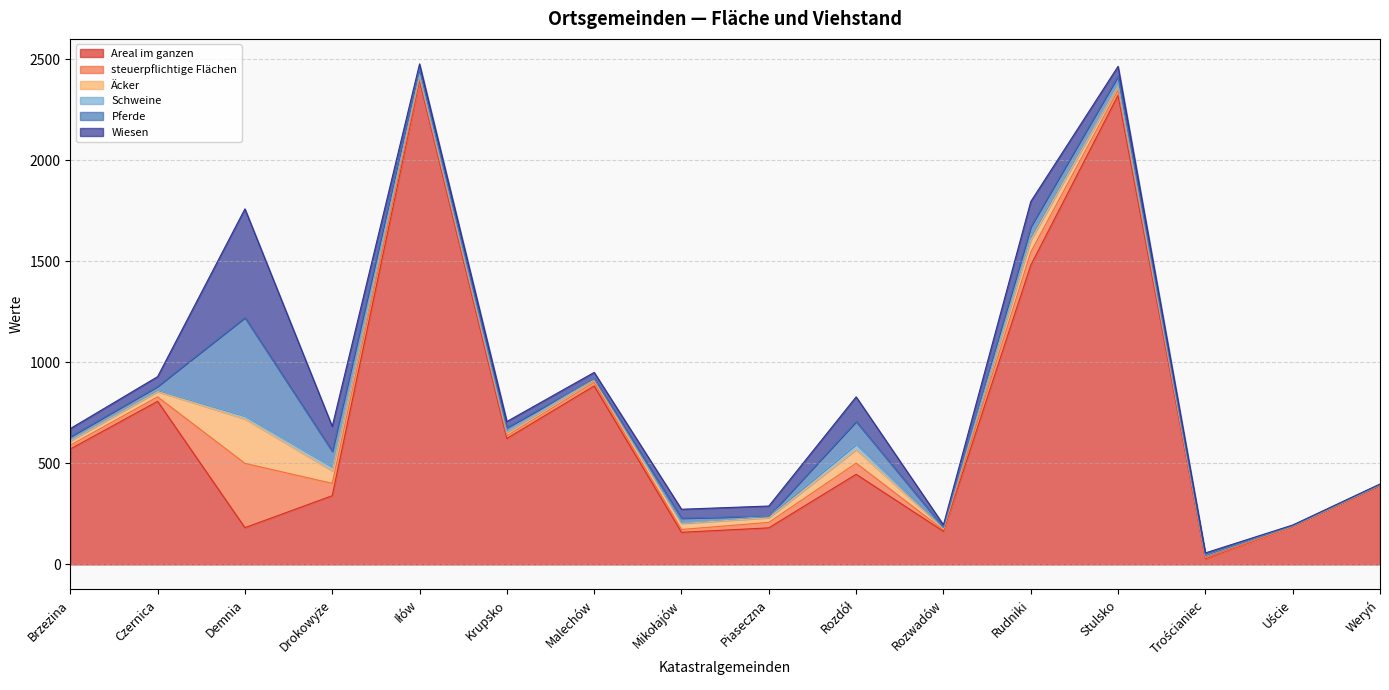

Which series has the largest total across all categories?

Areal im ganzen